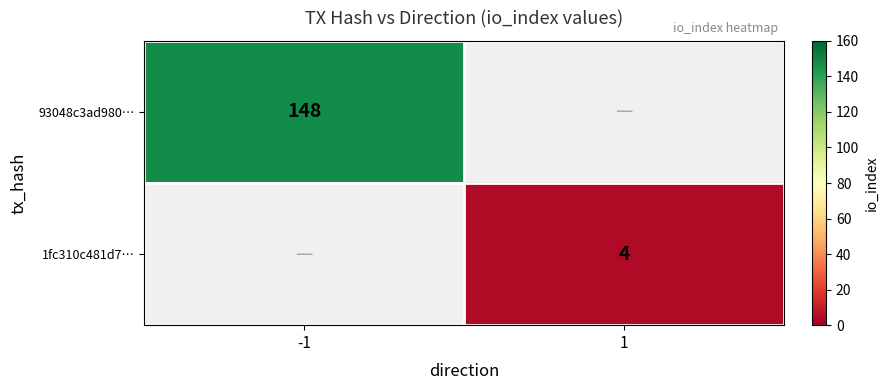

How many distinct data groups are displayed?

2